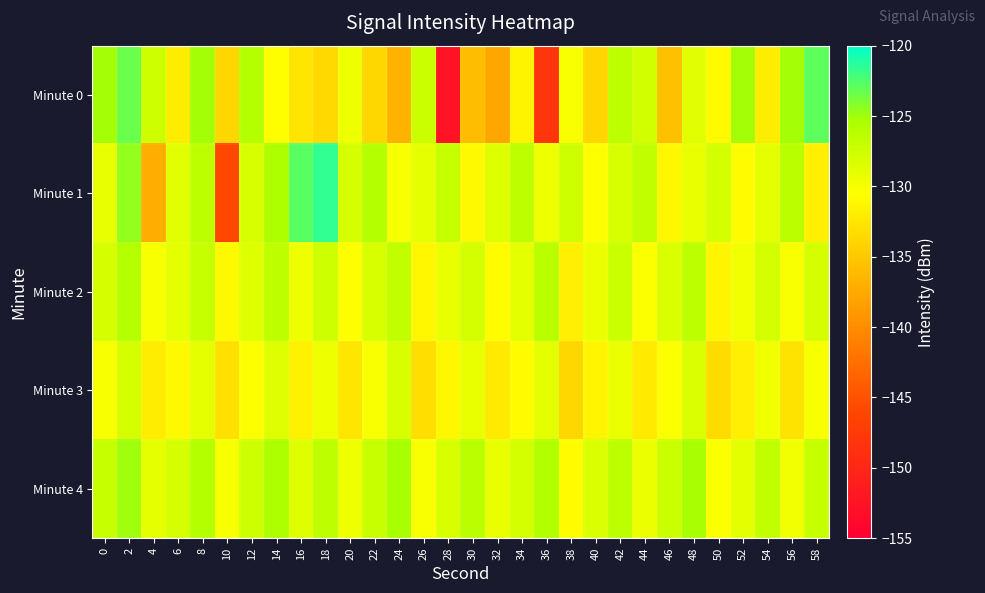

Rank the series by their maximum value, from highest to lowest.

Minute 1, Minute 0, Minute 4, Minute 2, Minute 3